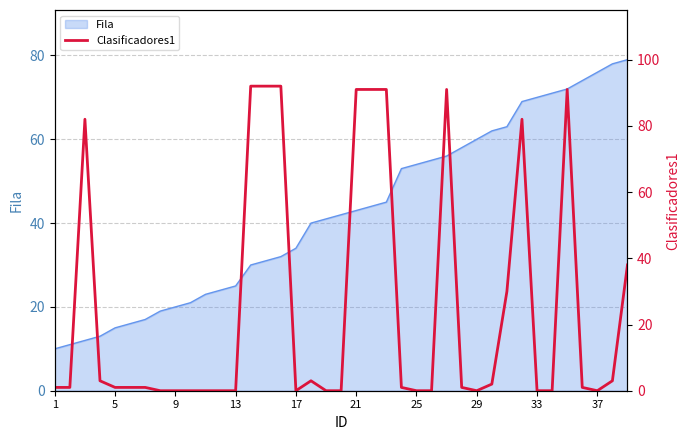

Is it true that Fila equals 20 at 9?

True